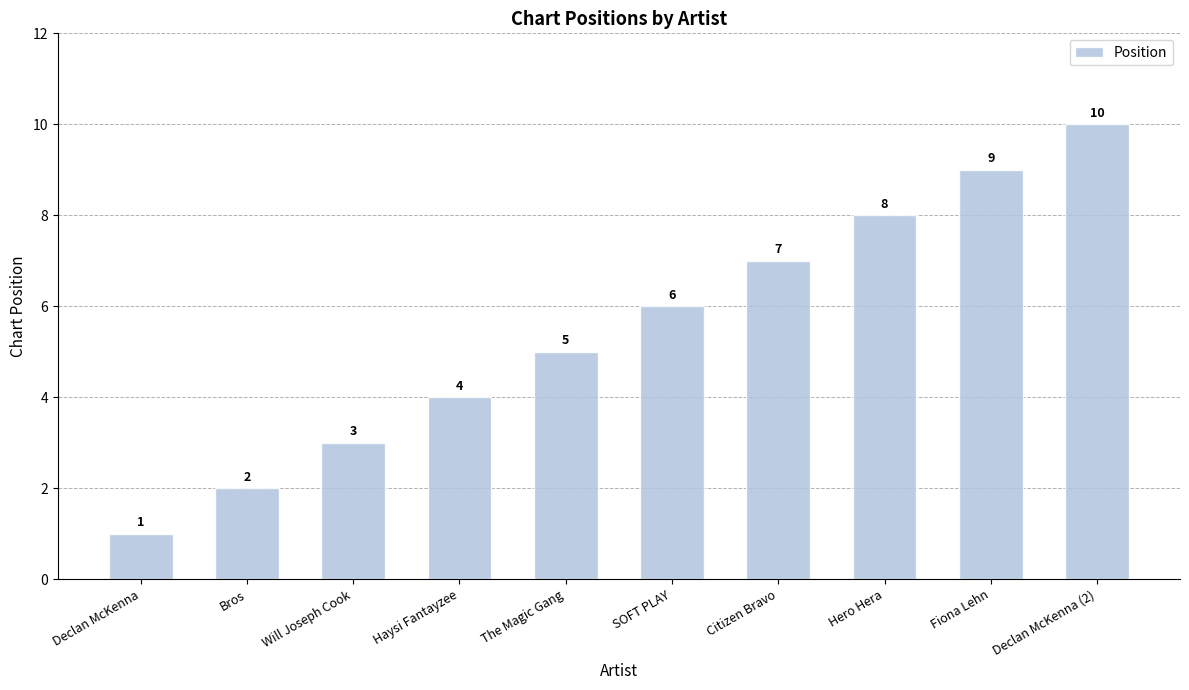

Reading left to right, transcribe all the data shown in this chart.

1	2	3	4	5	6	7	8	9	10